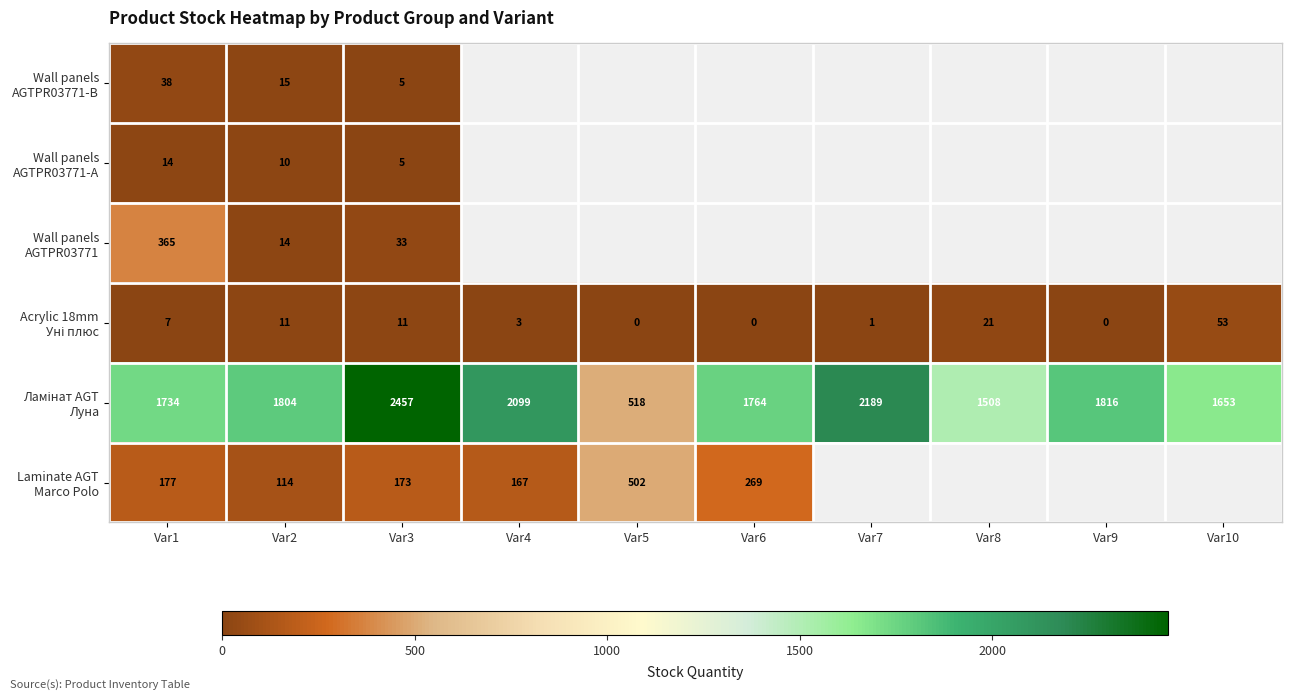

What is the spread (max minus min) of values at Var3?

2452